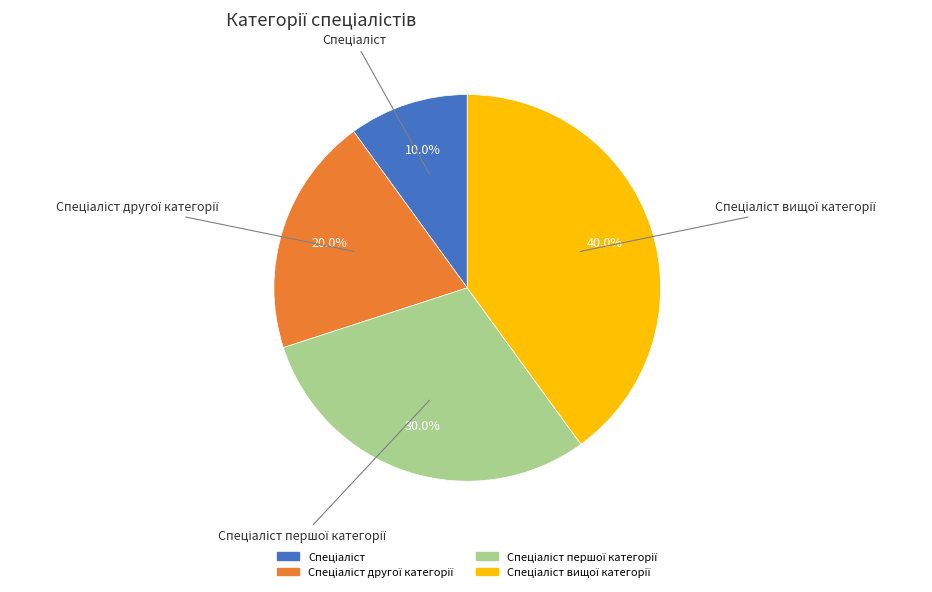

How many slices are in this pie chart?

4